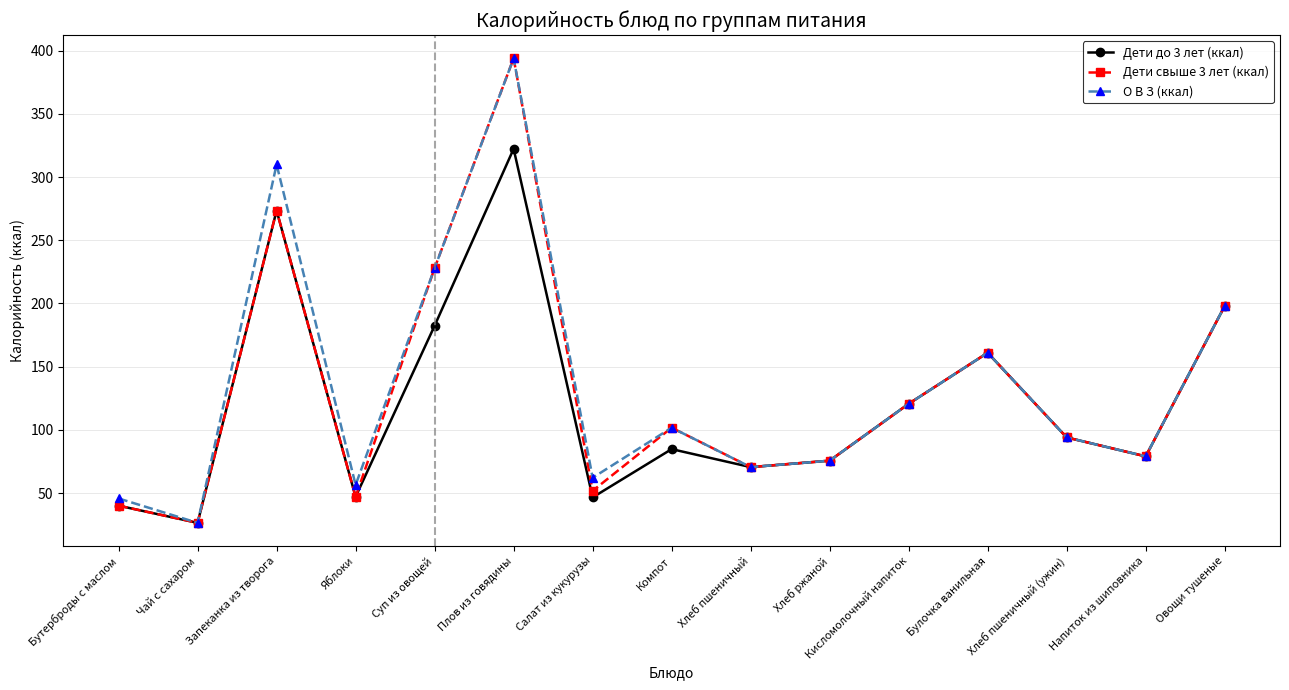

How many series are shown in this chart?

3